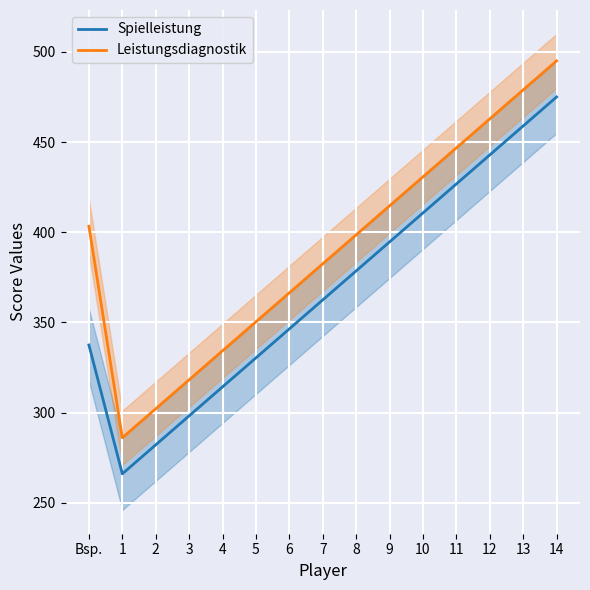

How many values in the Leistungsdiagnostik series are below 398?

7